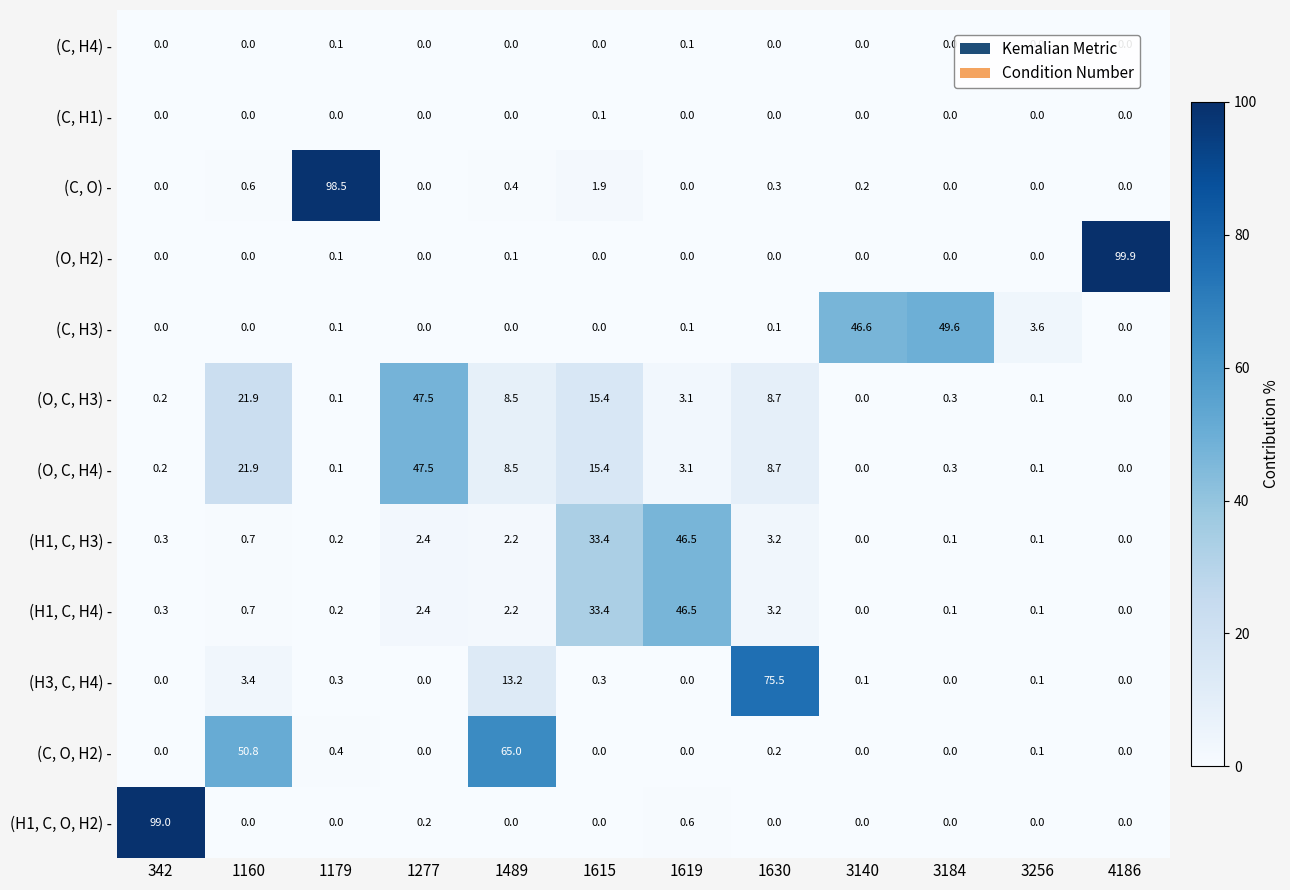

What is the difference between the highest and lowest values at 1160?

50.8